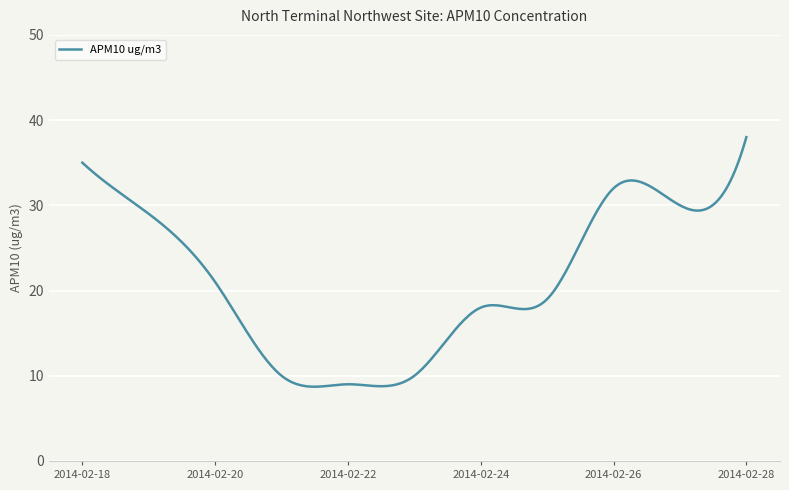

What is the maximum value shown in the chart?

38.0